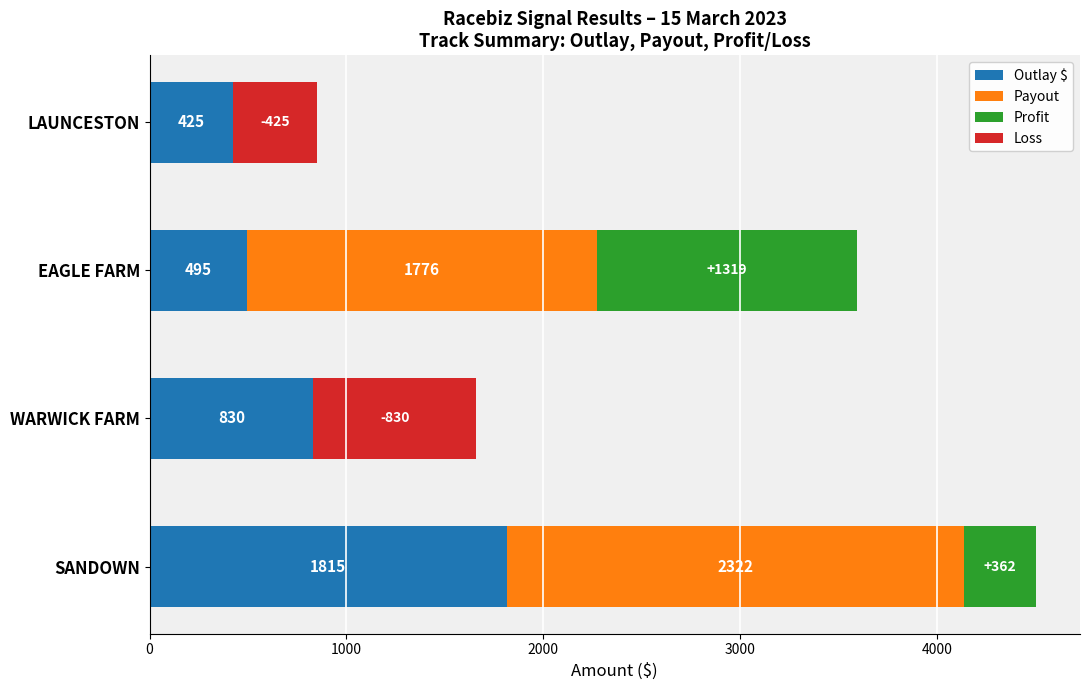

What is the difference between the maximum and minimum values in the Outlay $ series?

1390.0